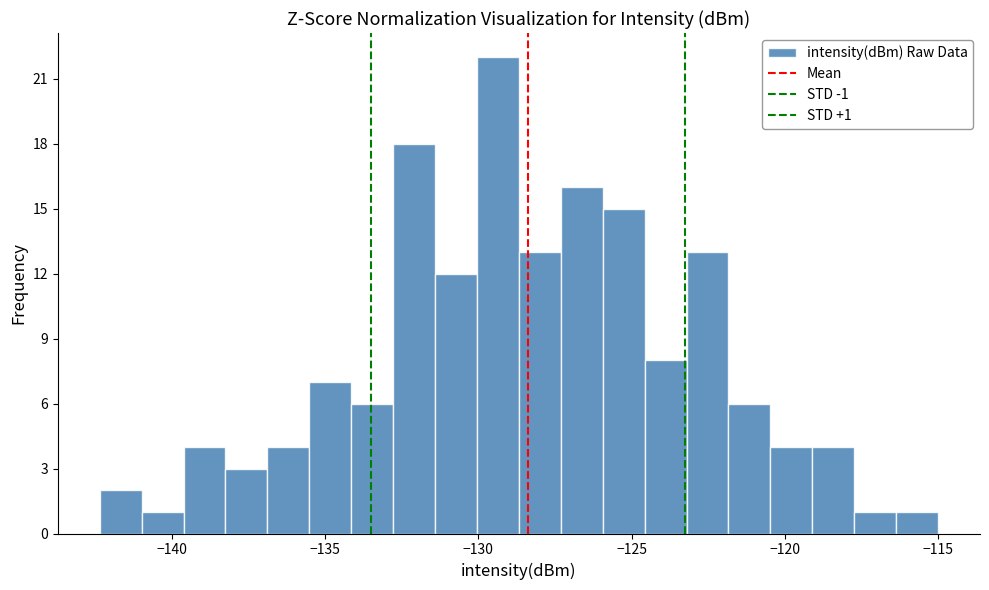

Read against the x-axis, roughly where is the centre of the tallest bar?

-129.5